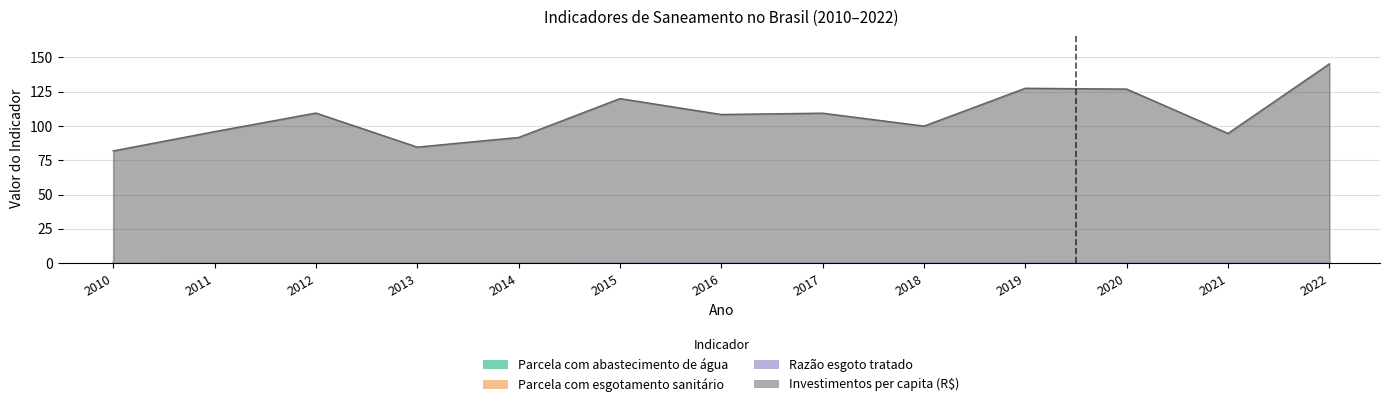

What is the difference between the maximum and second lowest values in the Razão esgoto tratado series?

0.2